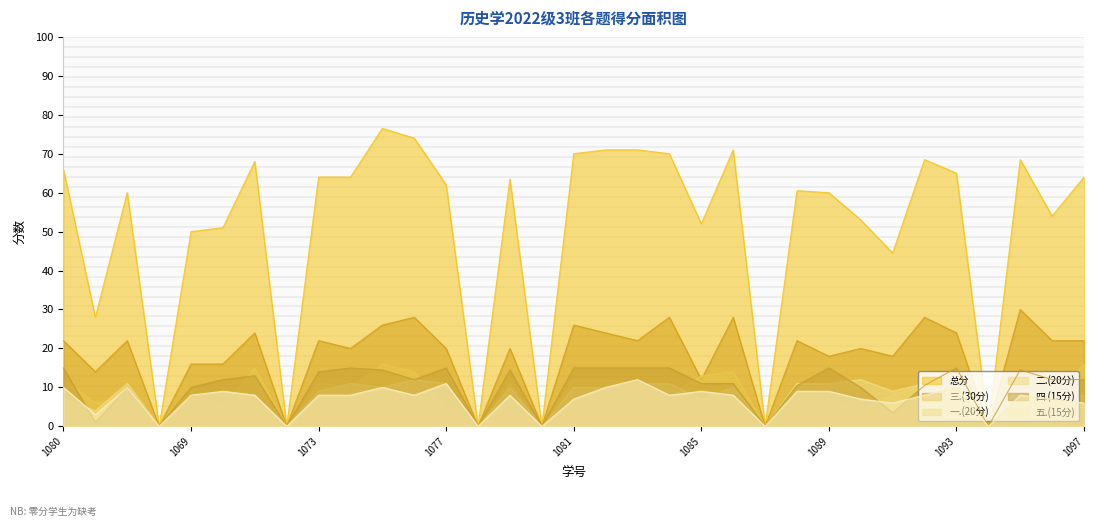

Is the value of 总分 at 2022031068 greater than the value of 五.(15分) at 2022031070?

No